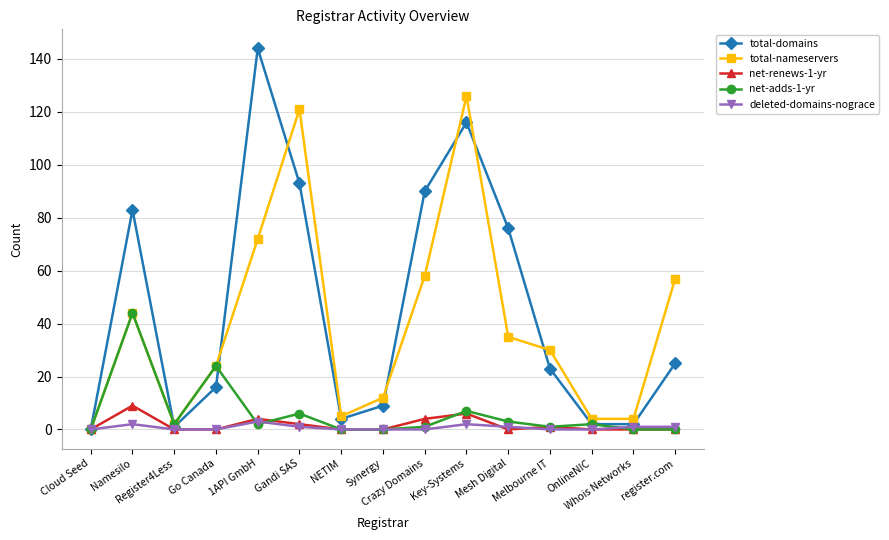

Which series has the largest range (max minus min)?

total-domains